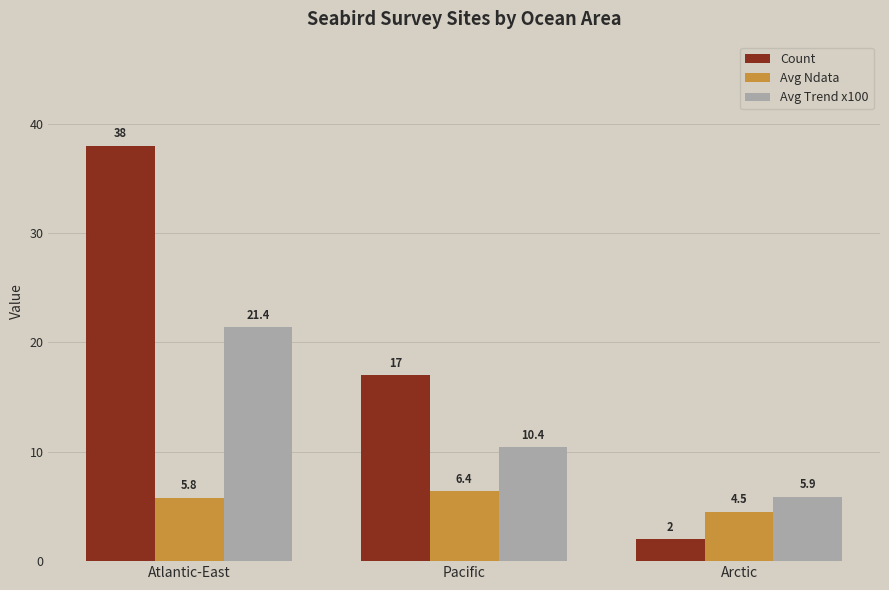

At which label does Avg Ndata reach its minimum?

Arctic